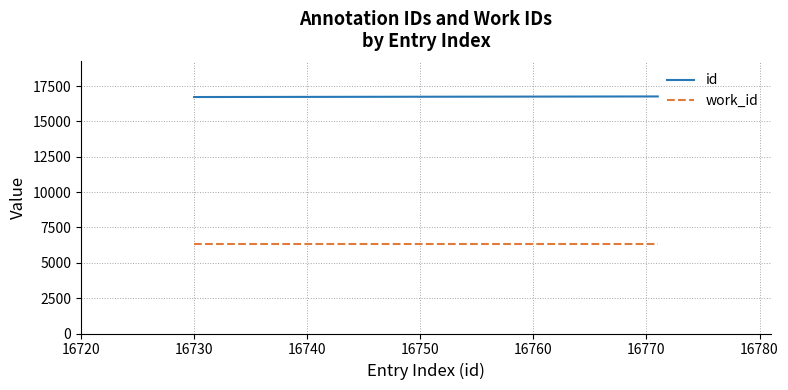

What is the greatest value displayed?

16771